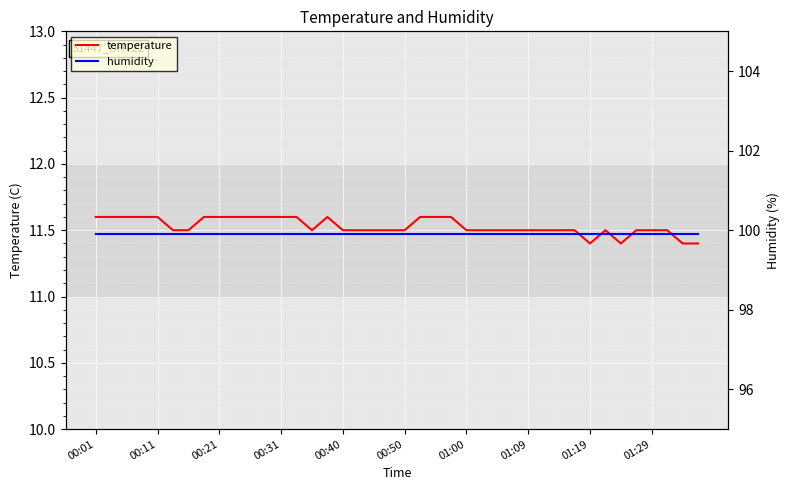

Which has a higher value, 31 or 14?

31